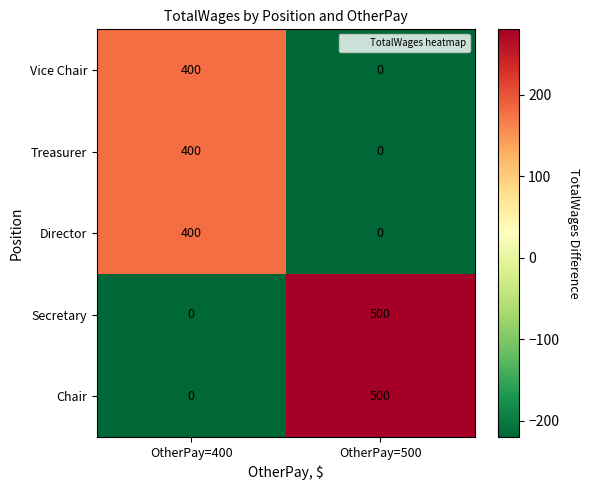

What is the difference between the Treasurer values at OtherPay=400 and OtherPay=500?

400